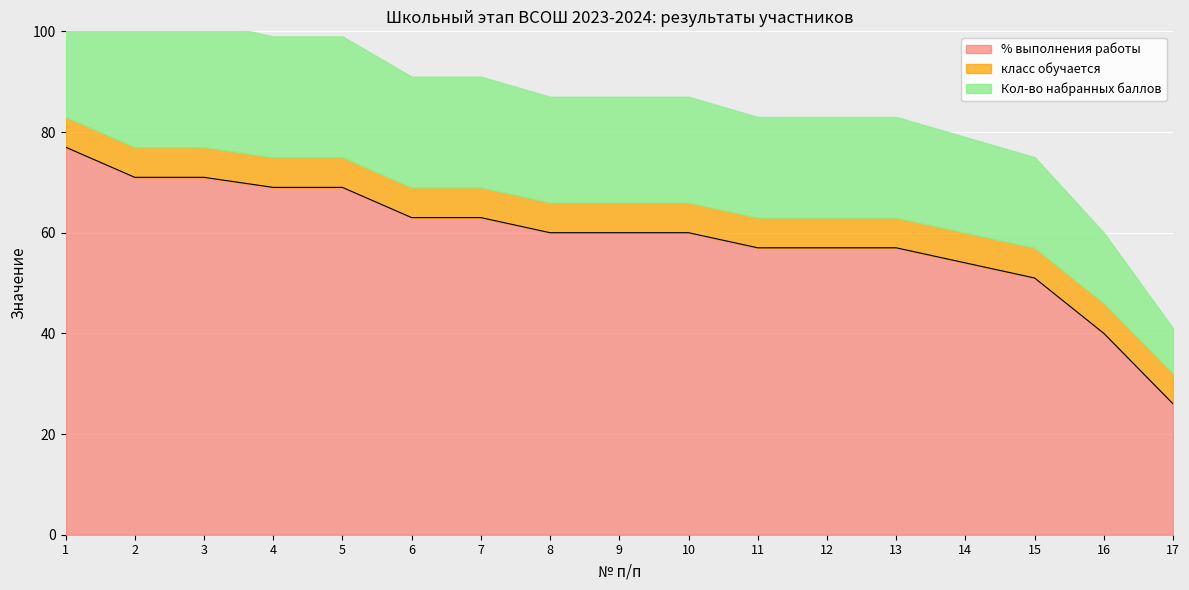

What is the total value across all series at 7?

91